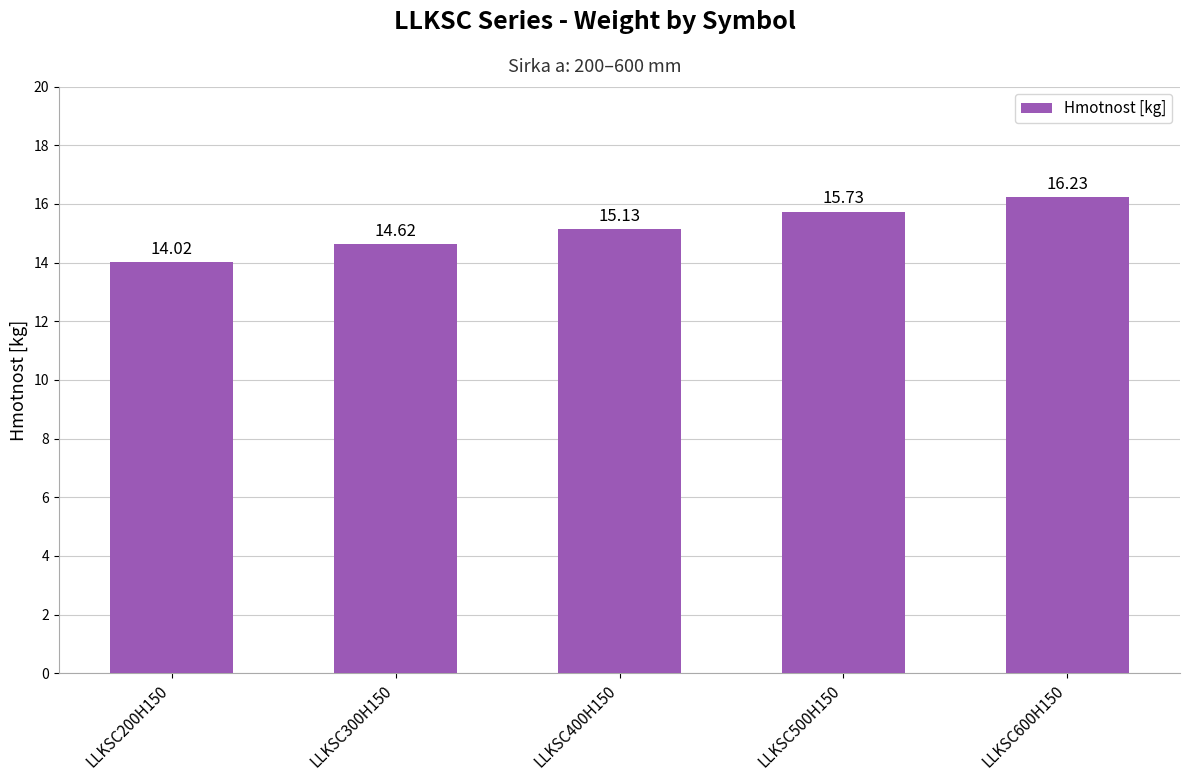

What is the difference between the second highest and second lowest values?

1.1